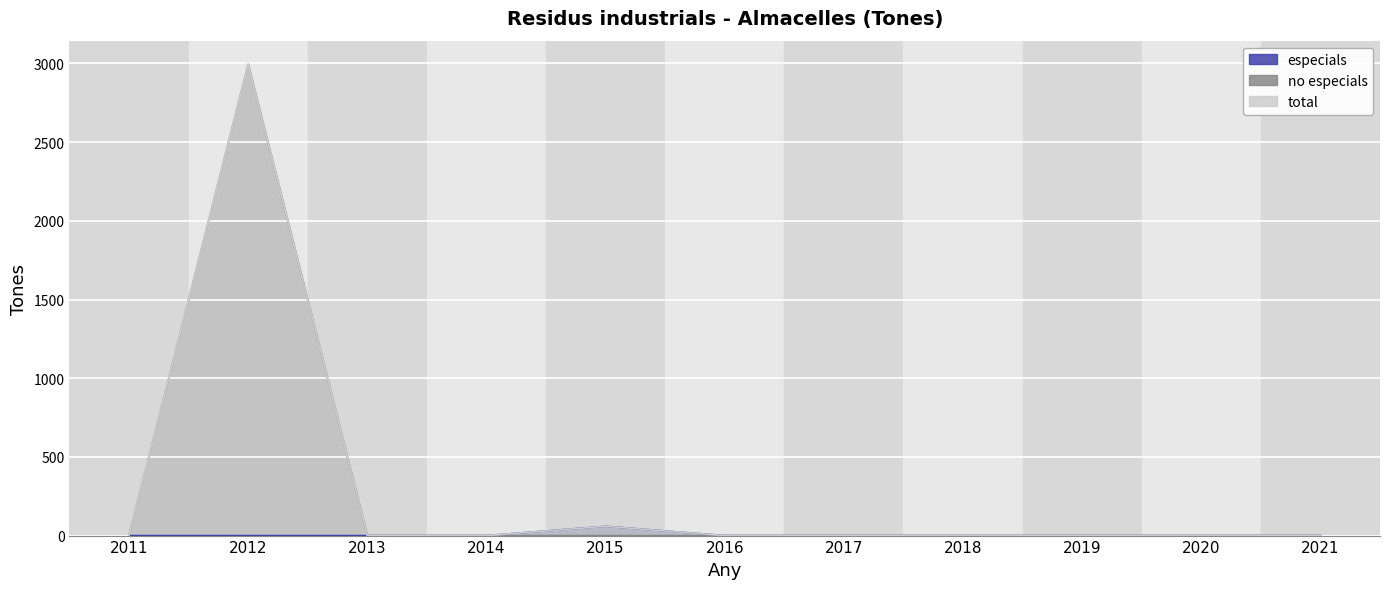

At how many categories does at least one series exceed 2000?

1